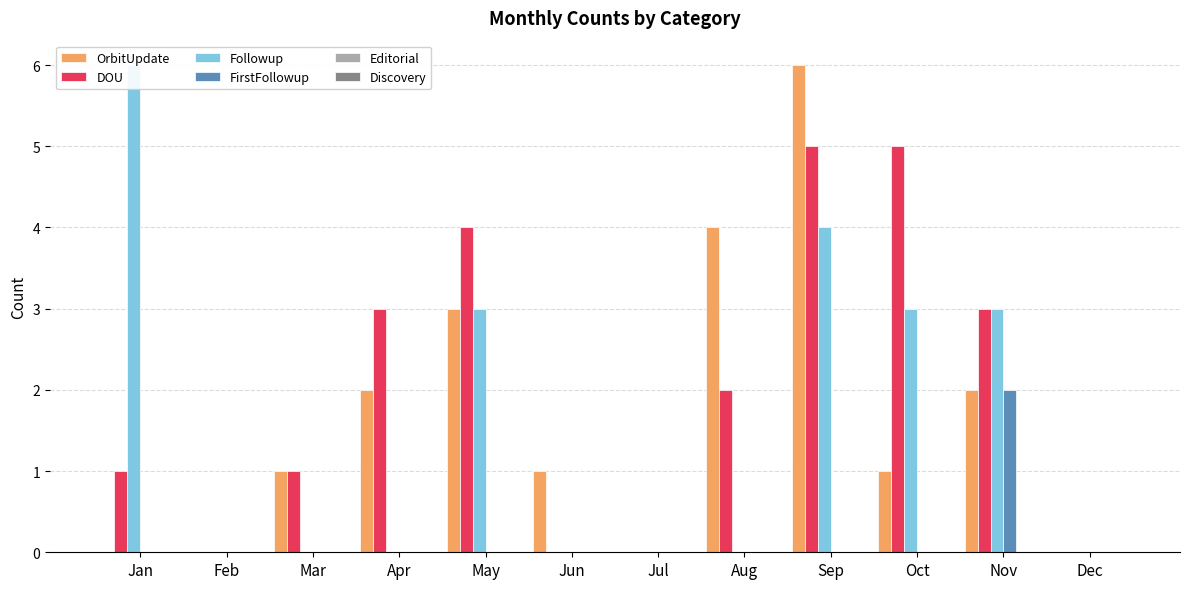

Reading left to right, extract all data points from this chart.

OrbitUpdate: 0	0	1	2	3	1	0	4	6	1	2	0
DOU: 1	0	1	3	4	0	0	2	5	5	3	0
Followup: 6	0	0	0	3	0	0	0	4	3	3	0
FirstFollowup: 0	0	0	0	0	0	0	0	0	0	2	0
Editorial: 0	0	0	0	0	0	0	0	0	0	0	0
Discovery: 0	0	0	0	0	0	0	0	0	0	0	0